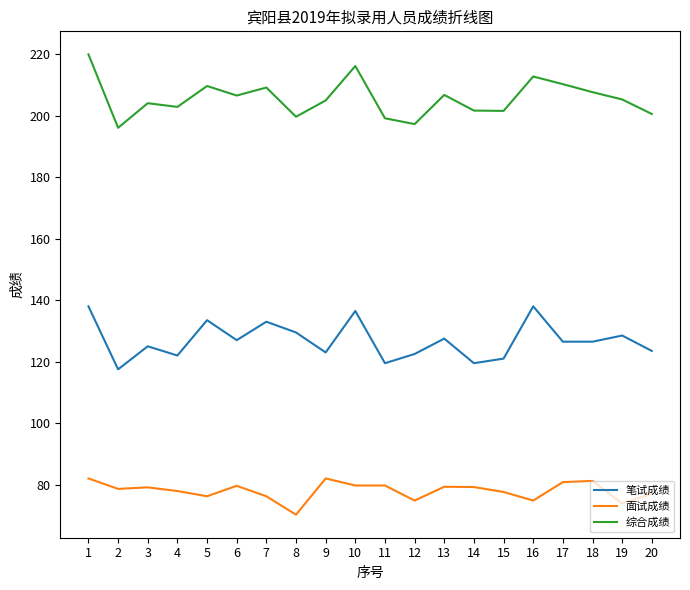

Read the 面试成绩 value at 19.

73.8